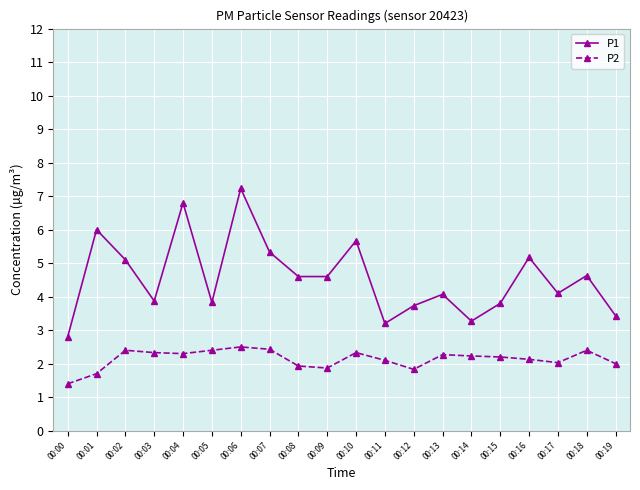

True or false: P1 and P2 cross at least once.

False